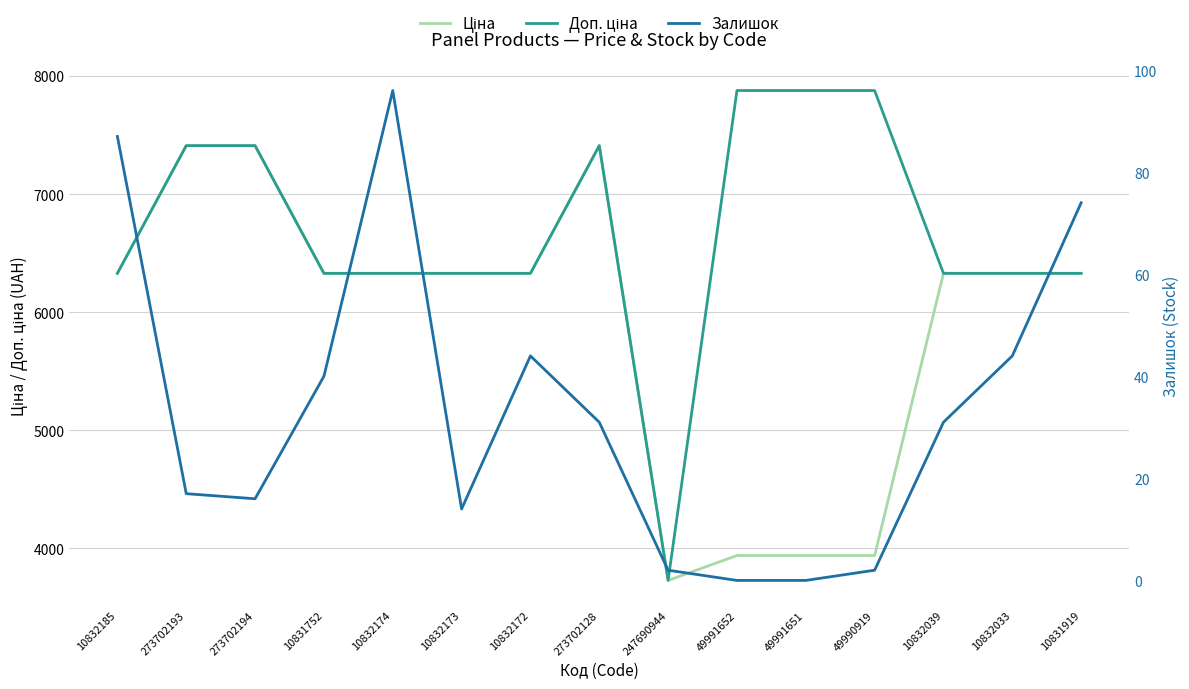

What is the total value across all series at 49991652?

11815.4